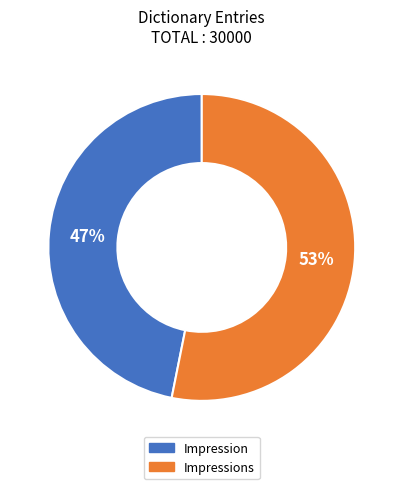

How many slices are in this pie chart?

2